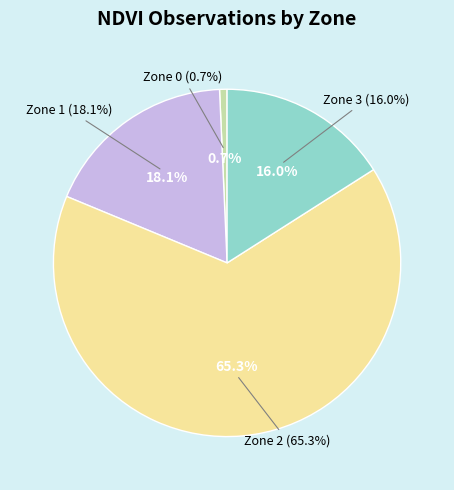

What is the change in value from Zone 0 to Zone 3?

+22